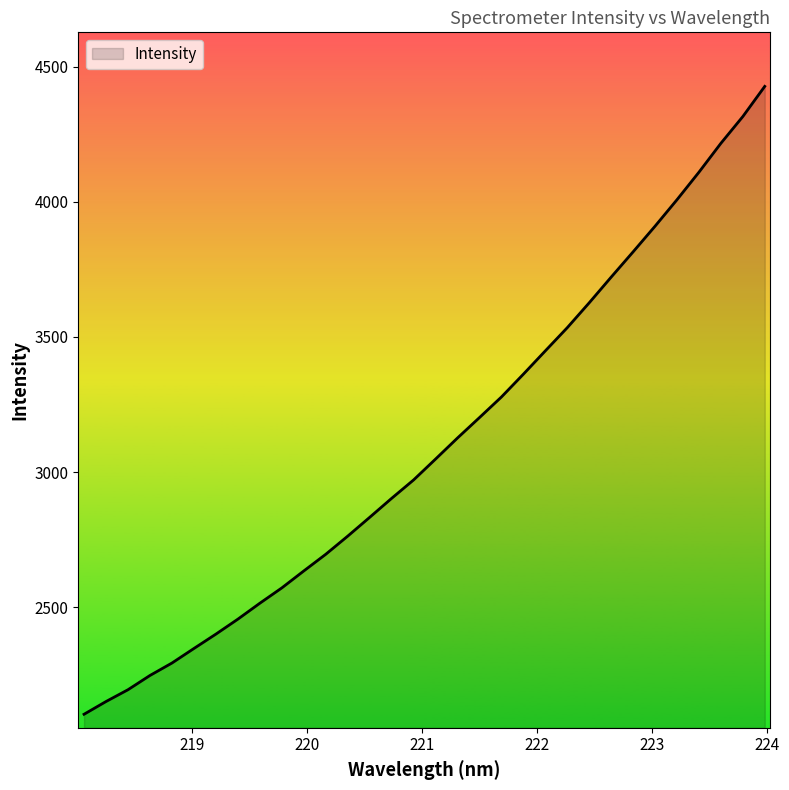

What is the greatest value displayed?

4426.9